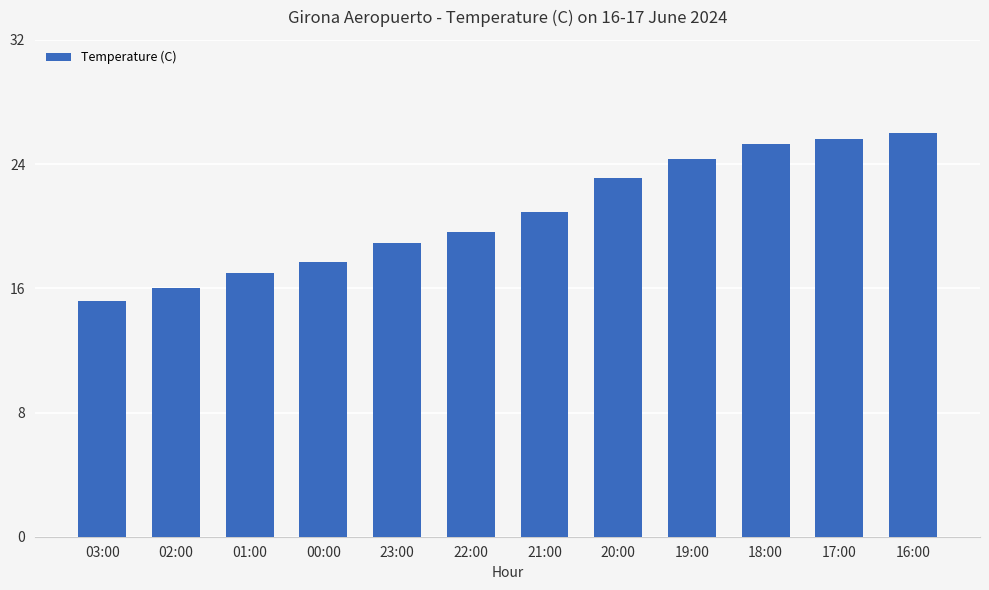

What is the value of the 12th bar from the left?

26.0